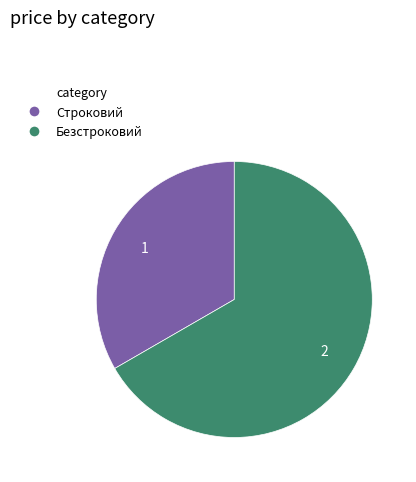

The Строковий slice represents 33% of the pie. True or false?

True